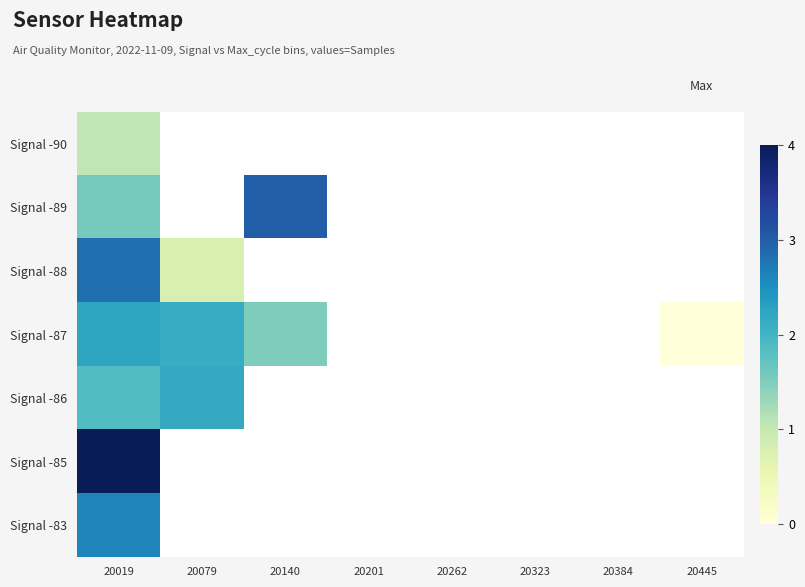

Which has a higher value, 20384 or 20323?

20323